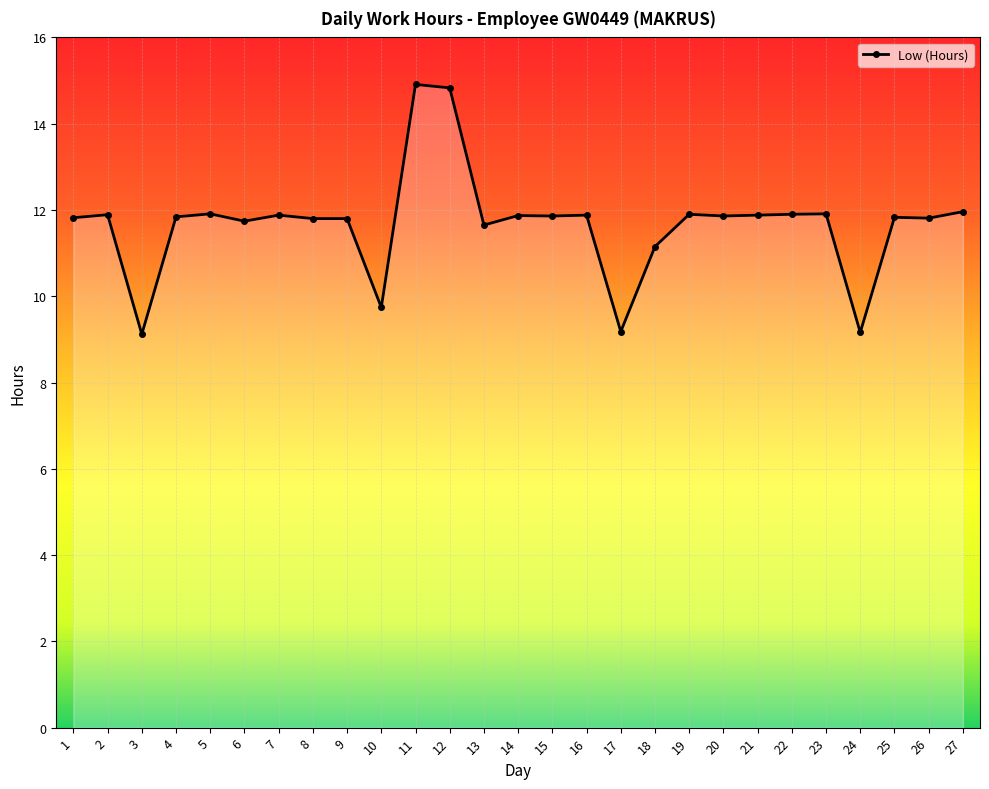

How many lines are shown in the chart?

1